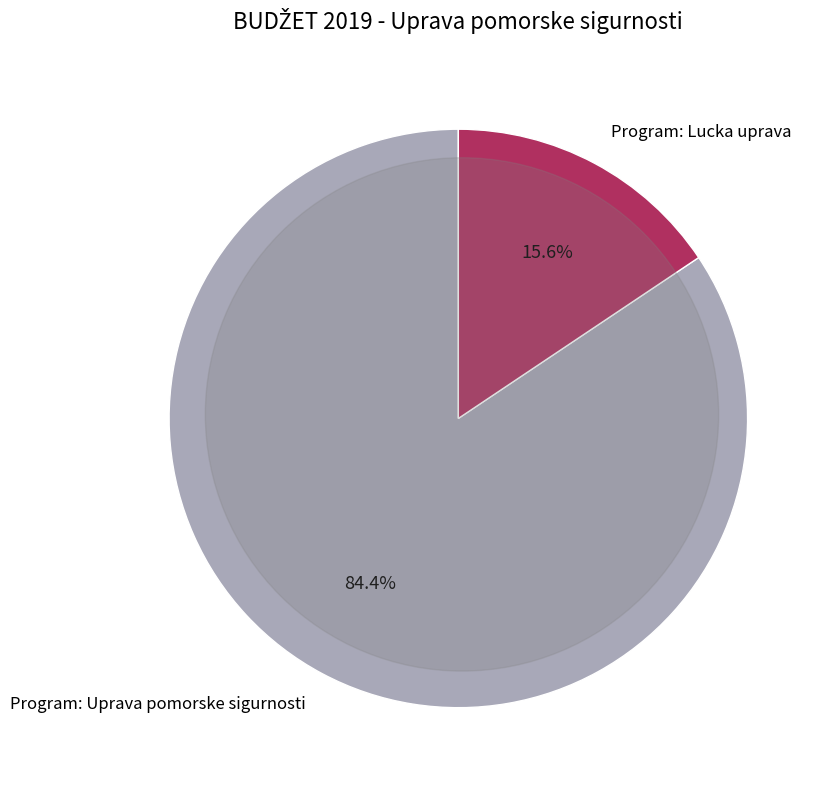

Combined, do Program: Lucka uprava and Program: Uprava pomorske sigurnosti account for over 50%?

Yes